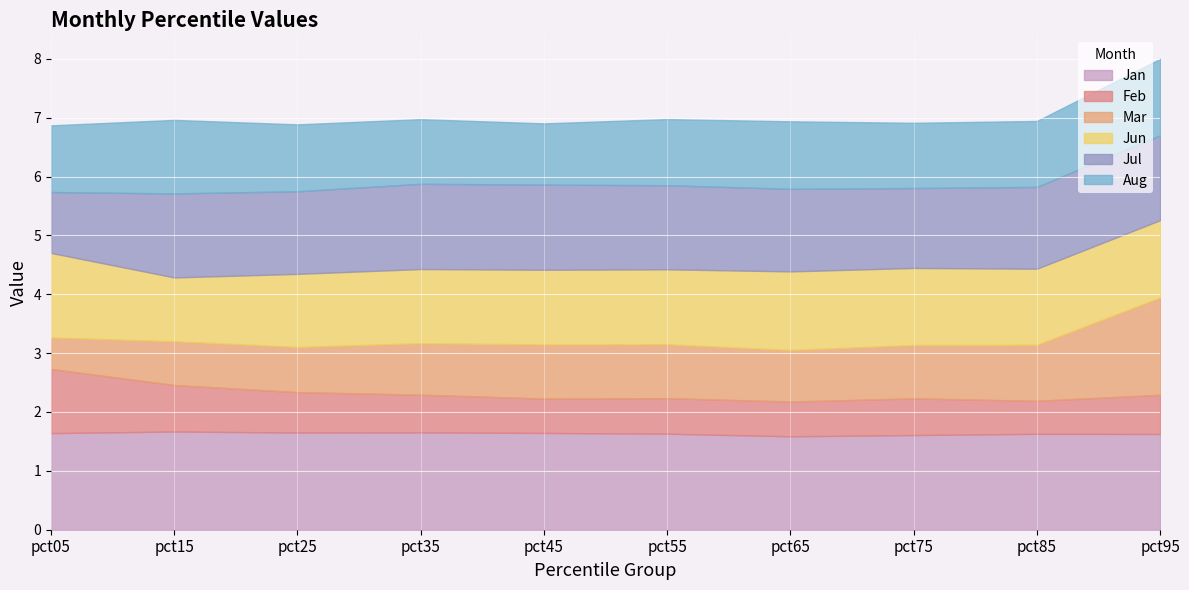

How many interior local valleys does the Jan series have?

2